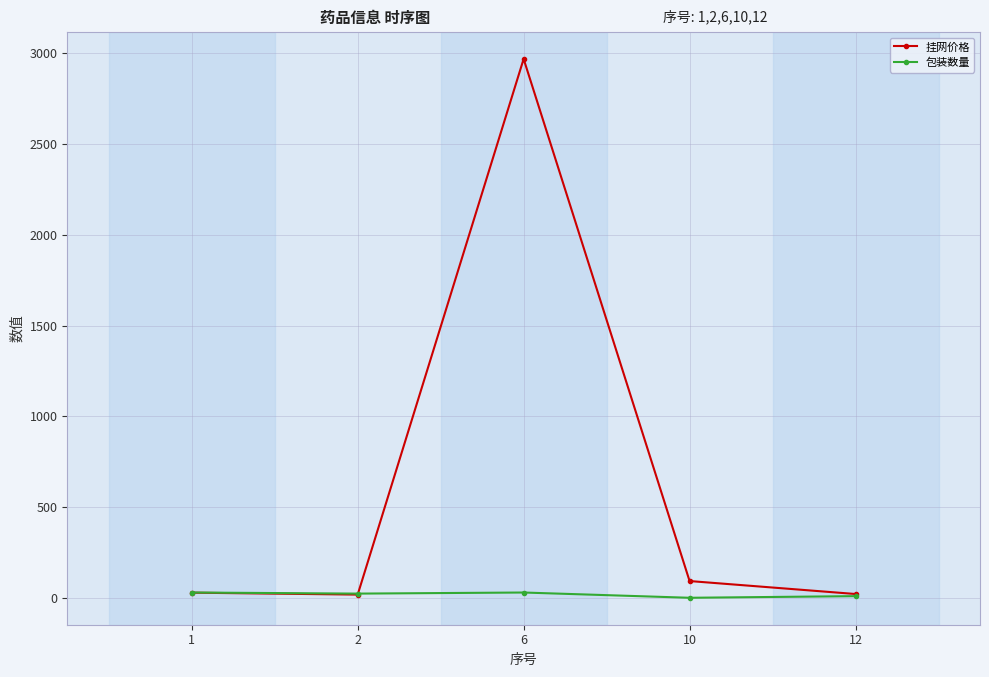

How many lines are shown in the chart?

2